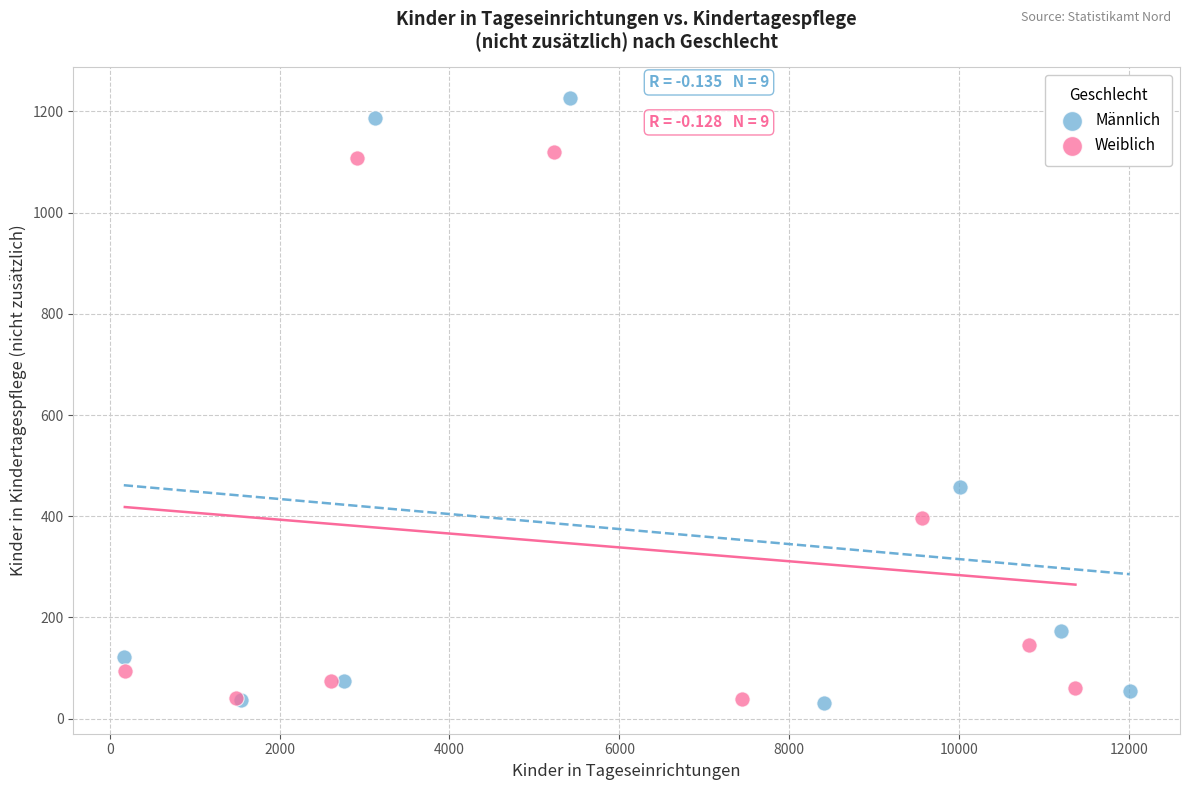

Which series reaches the maximum Y coordinate?

Männlich